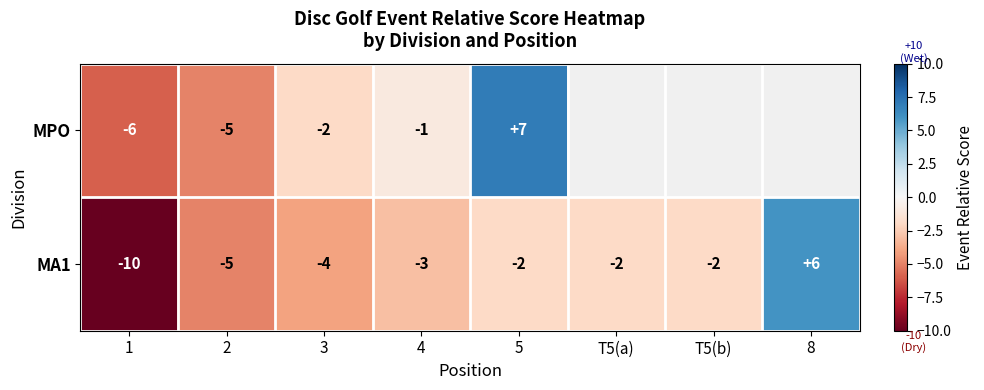

Where is MA1 nearest to the value -2?

5